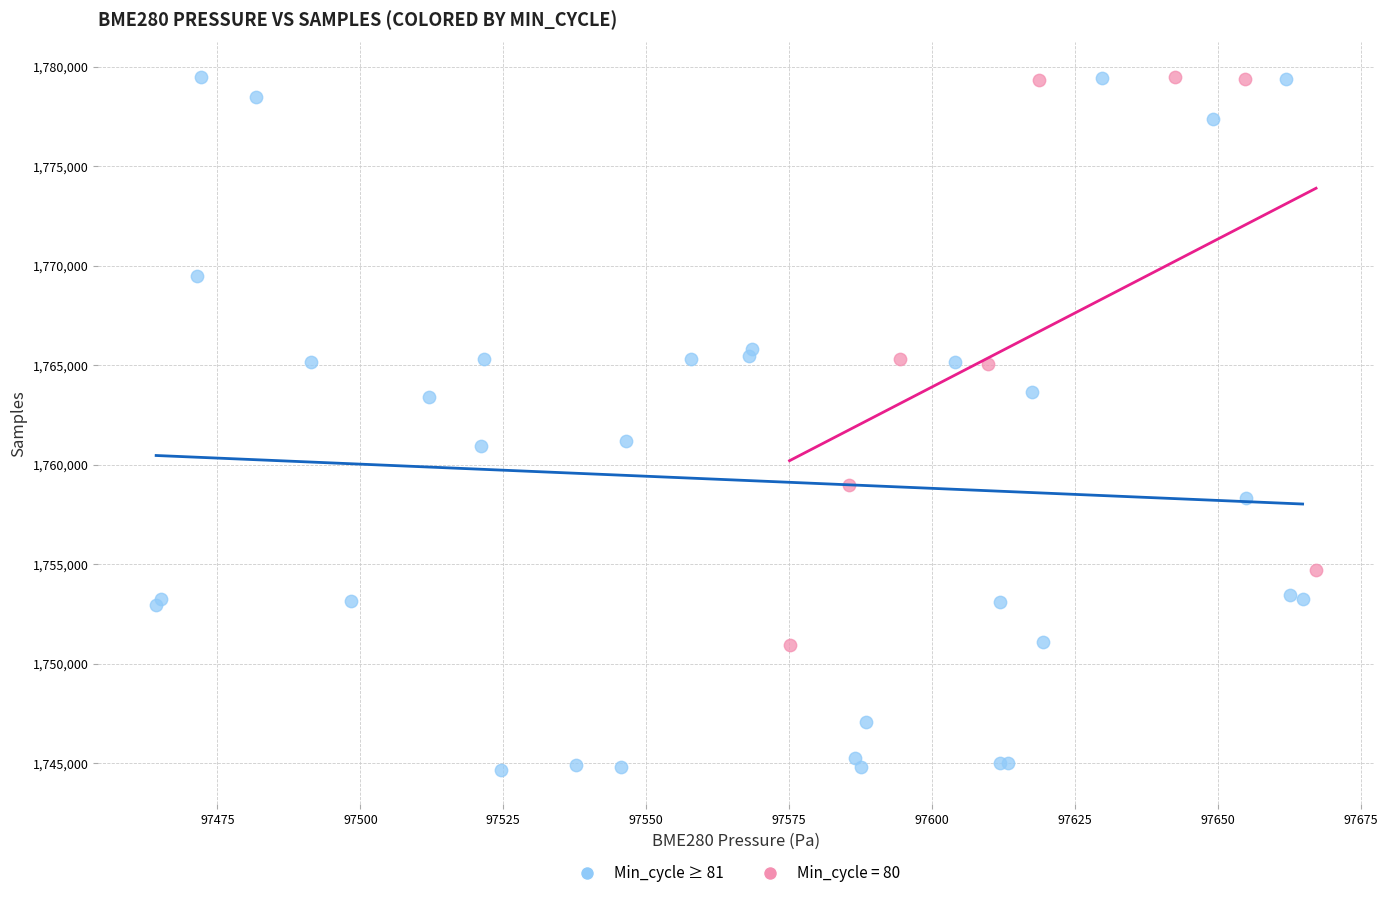

Which series reaches the minimum Y coordinate?

Min_cycle ≥ 81